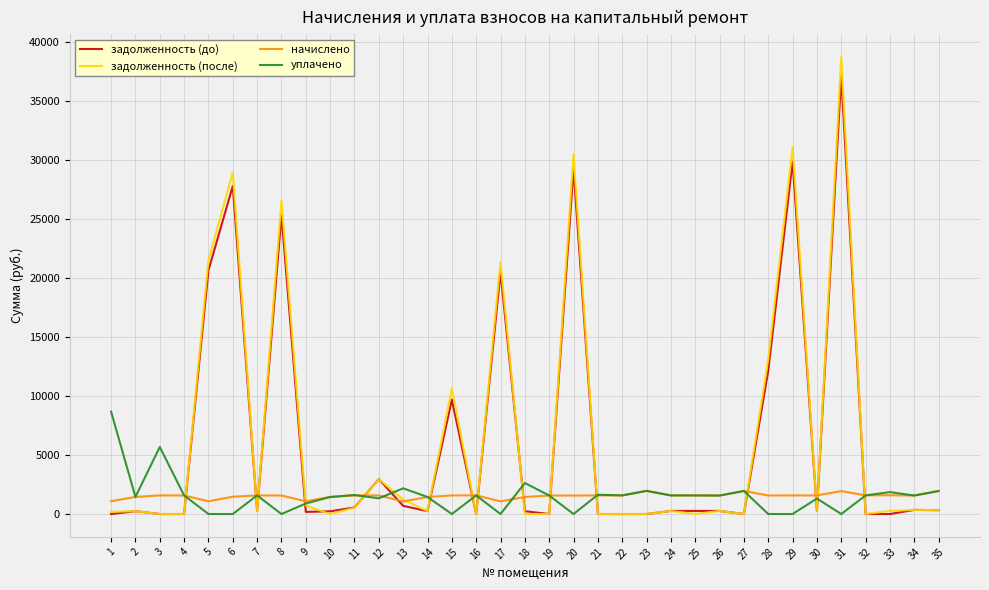

What is the difference between the highest and lowest values at 29?

31118.8